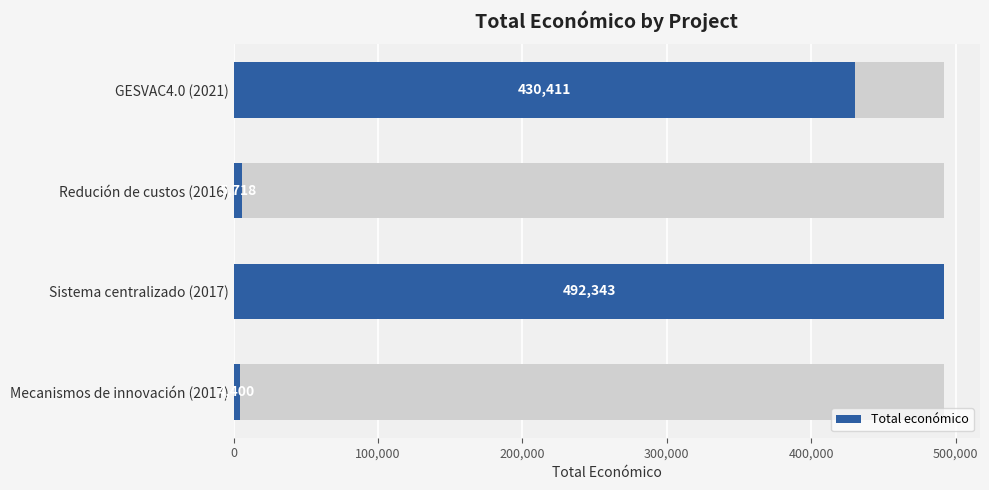

What is the ratio of the value at Sistema centralizado (2017) to the value at Mecanismos de innovación (2017)?

111.9